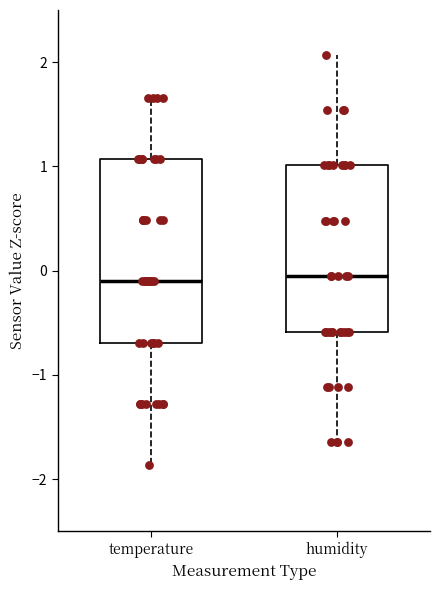

Where is the upper edge of the box for temperature on the y-axis? The values are not printed on the chart, so give them approximately, as read against the axis.

1.1